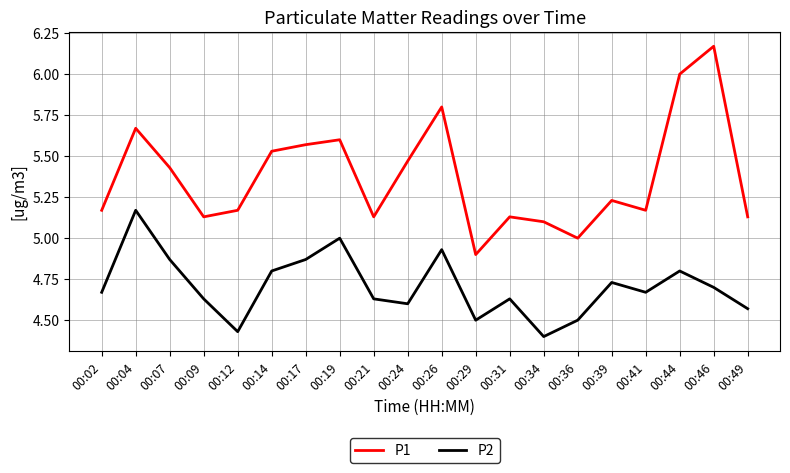

What is the difference between the maximum and minimum values in the P1 series?

1.3